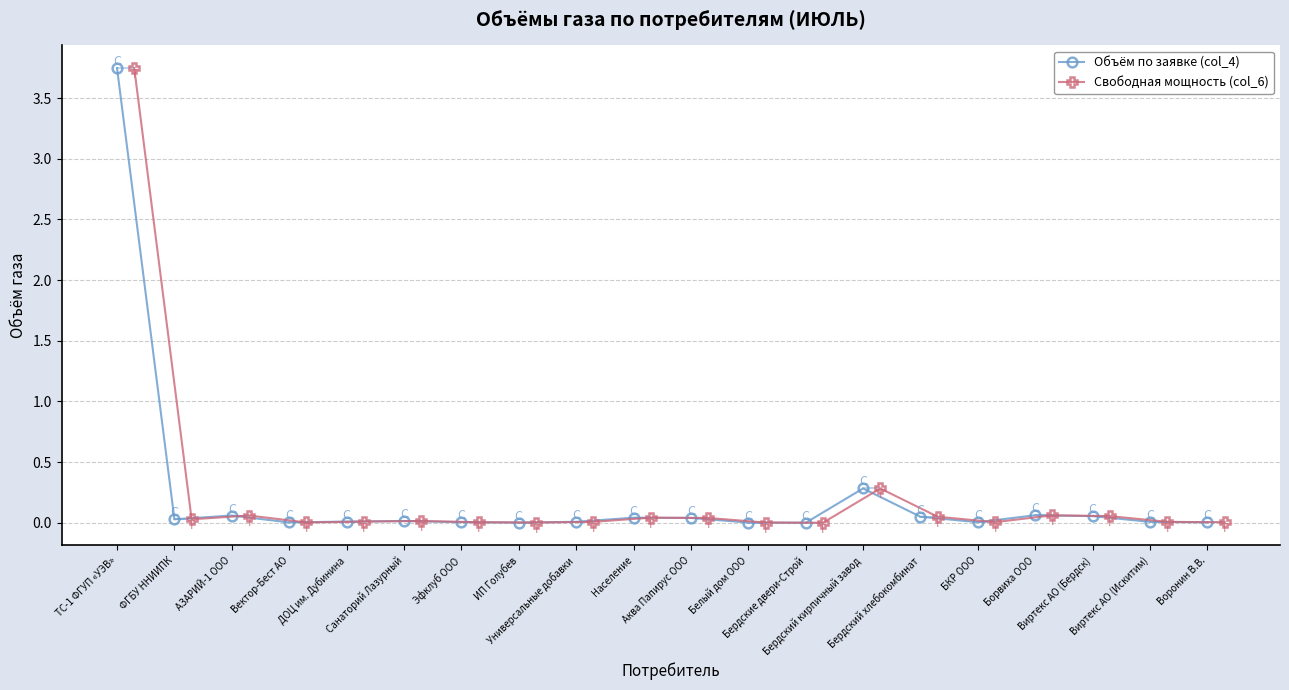

True or false: Свободная мощность (col_6) has more than 0 interior local peaks.

True